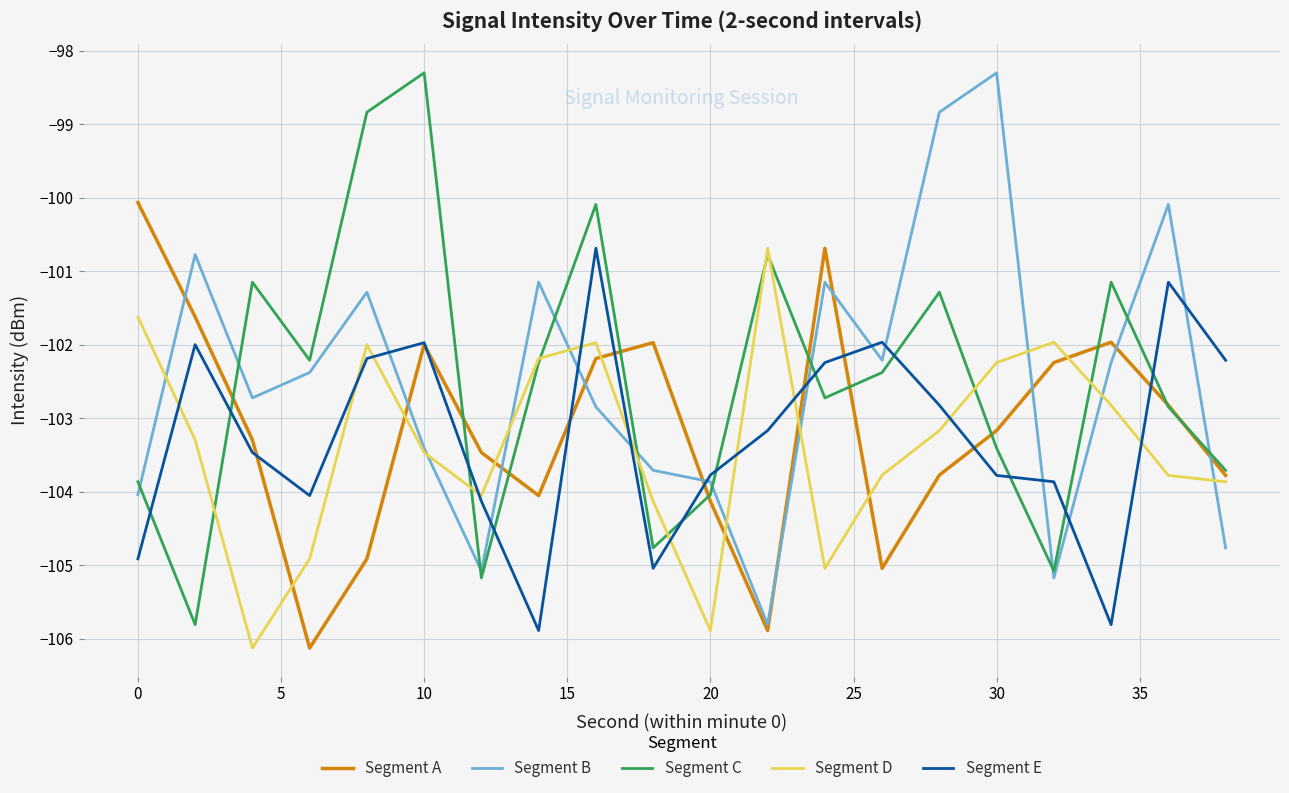

Is this an area chart (filled region under the line)?

No